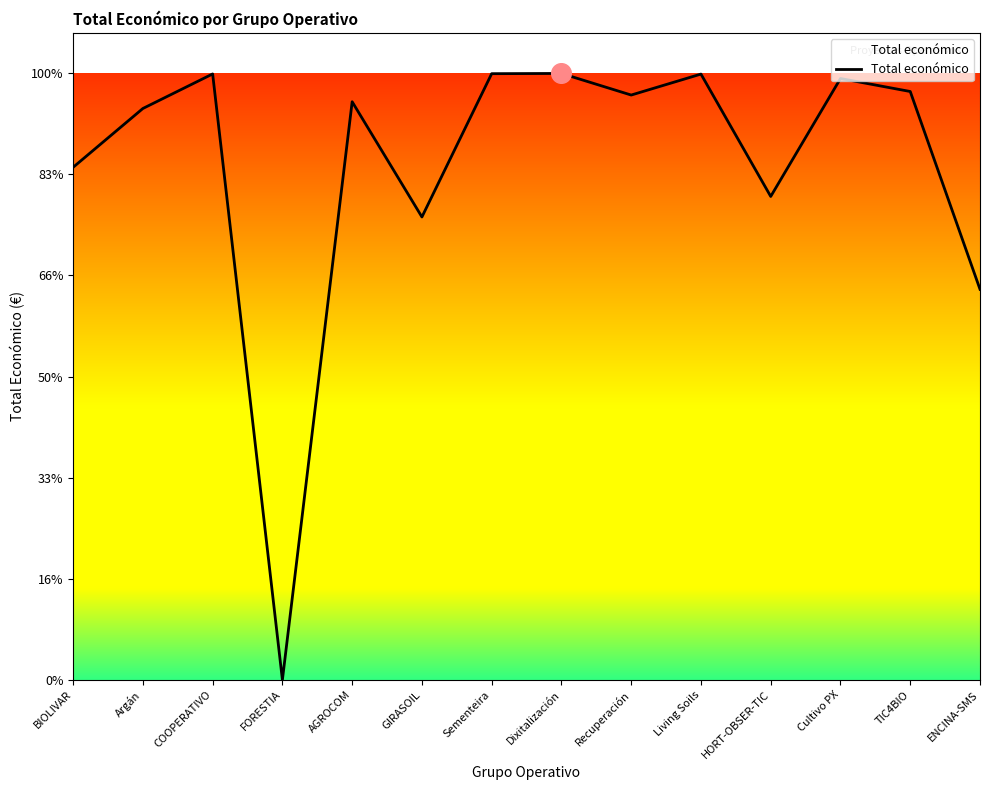

Between Cultivo PX and ENCINA-SMS, which is larger?

Cultivo PX